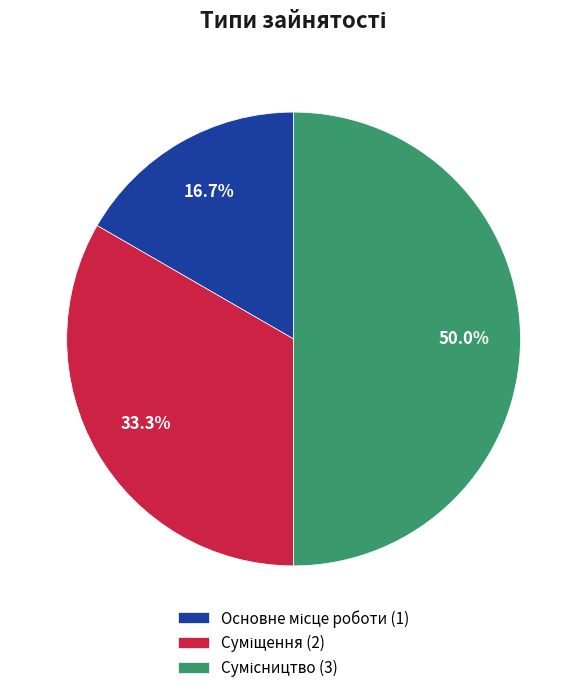

What is the change in value from Суміщення to Сумісництво?

+1